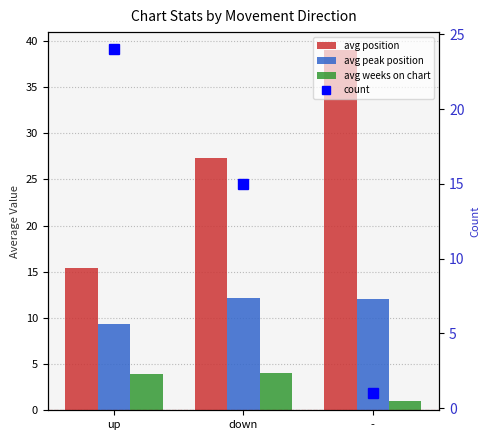

What is the spread (max minus min) of values at -?

38.0